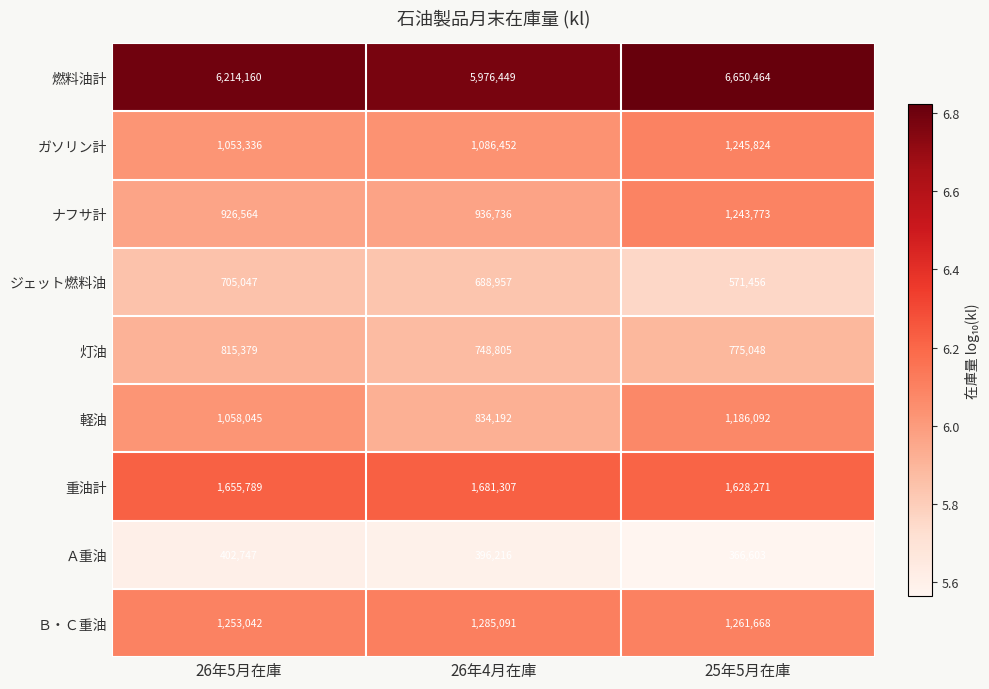

At which category does the chart reach its peak across all series?

25年5月在庫